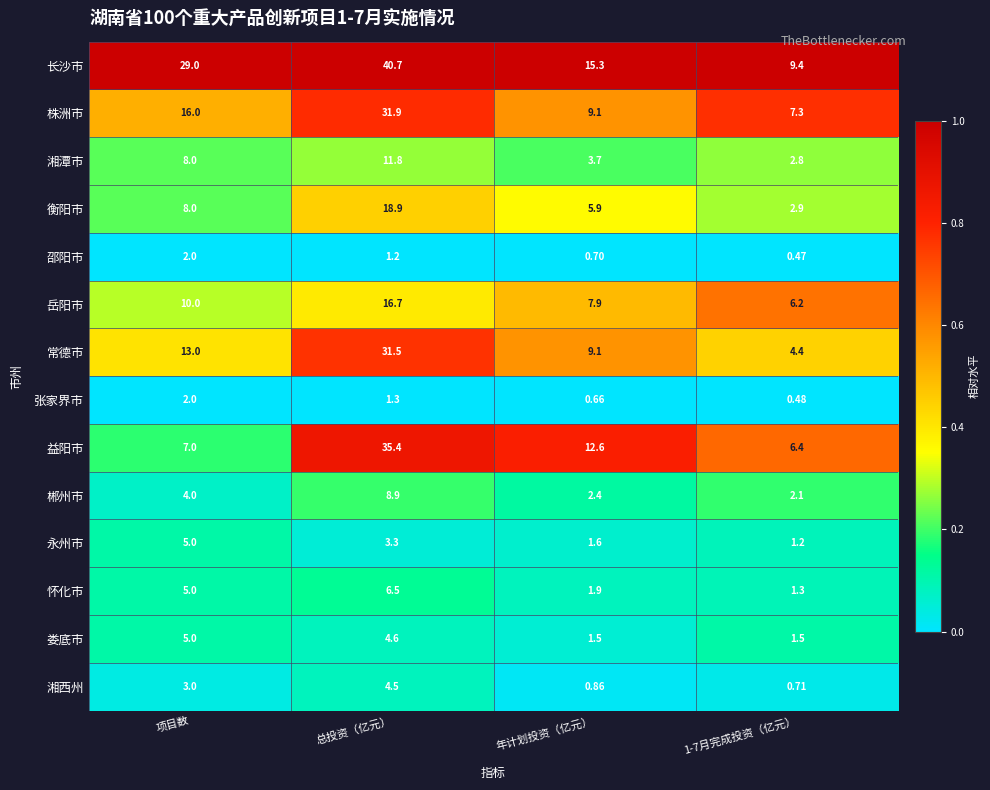

Which series has the largest total across all categories?

长沙市